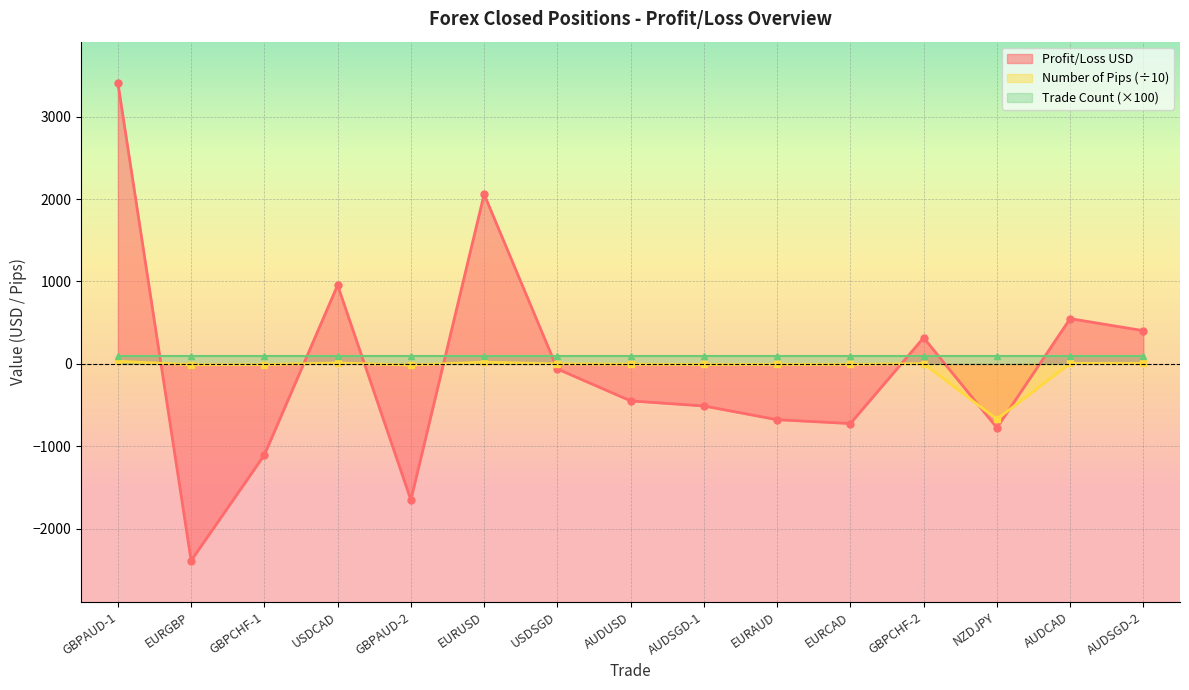

At which label does Number of Pips first exceed -4?

GBPAUD-1